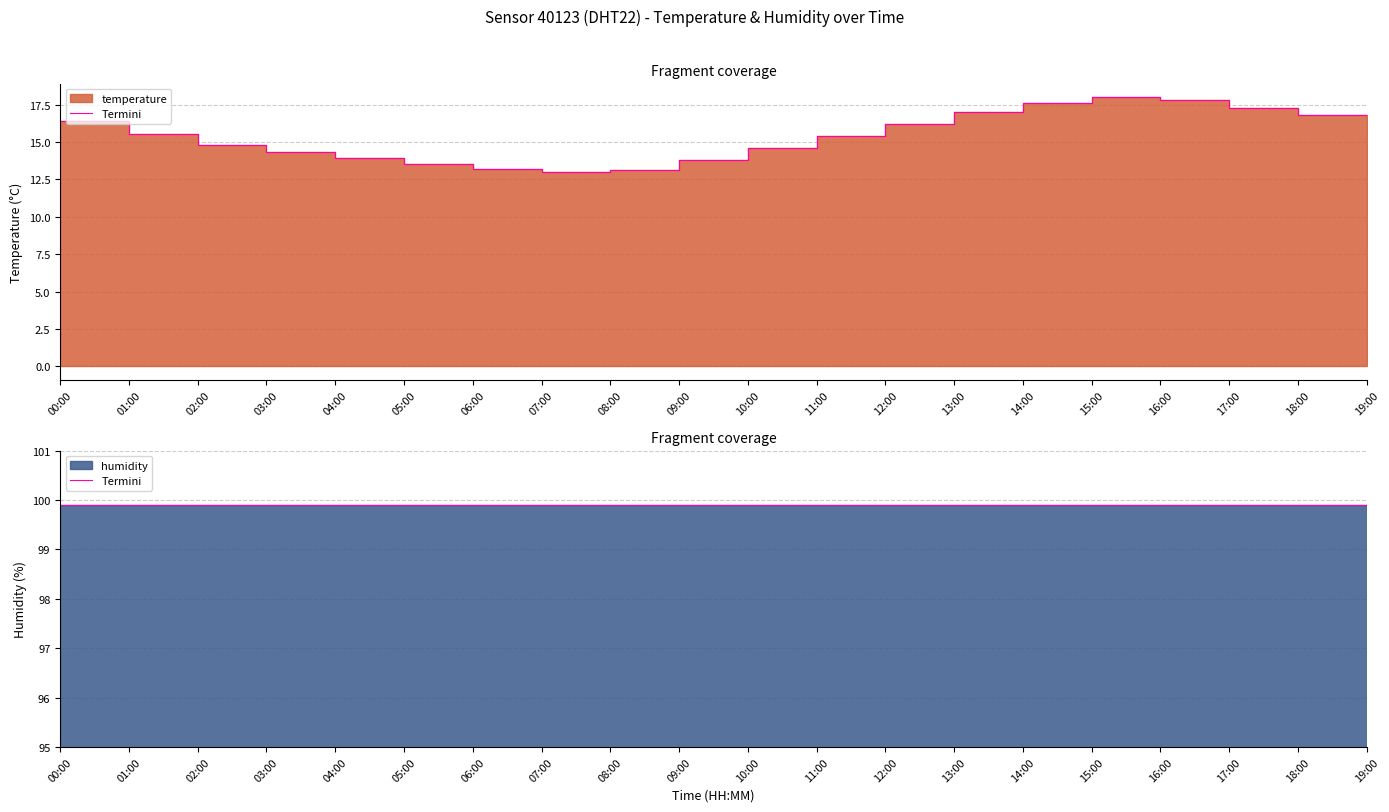

Approximately how many times larger is the value at 06:00 compared to 08:00?

1.0